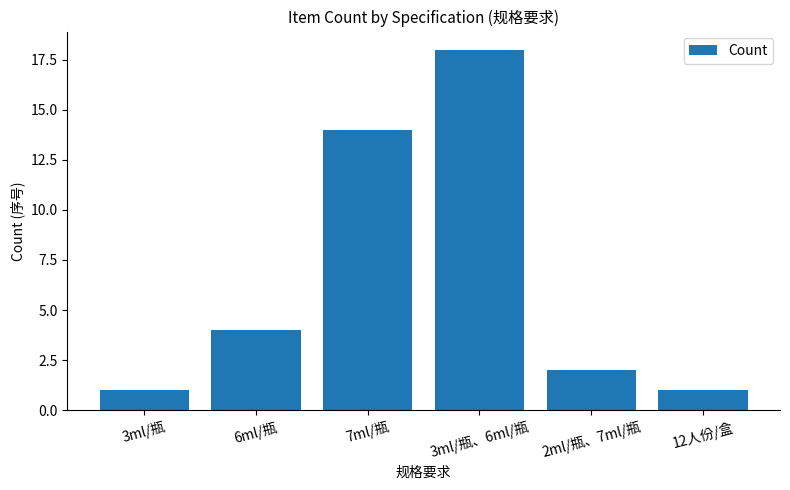

Reading left to right, list all the values displayed in this chart.

3ml/瓶=1	6ml/瓶=4	7ml/瓶=14	3ml/瓶、6ml/瓶=18	2ml/瓶、7ml/瓶=2	12人份/盒=1